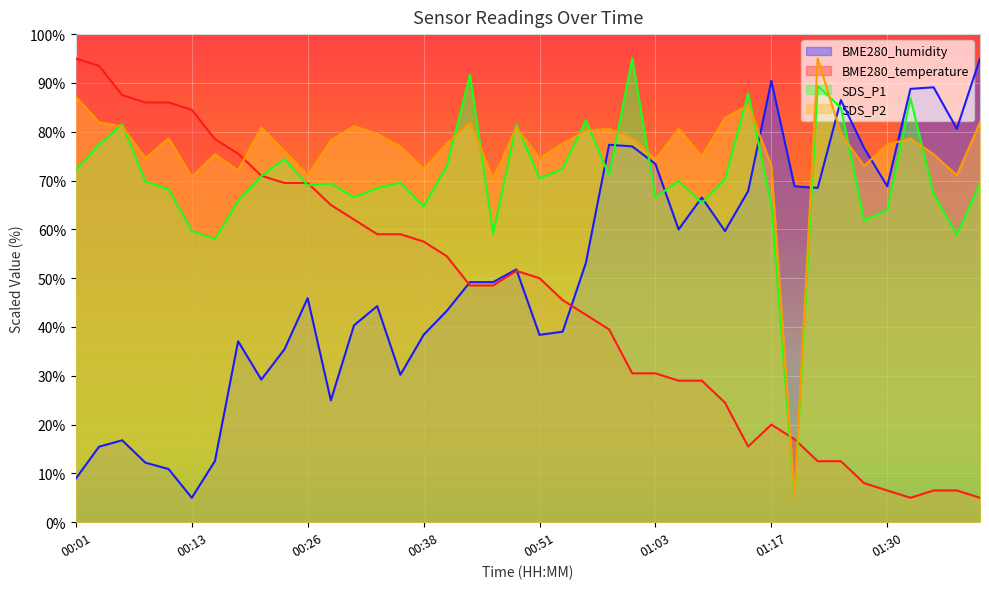

Which category has the highest value across all series?

01:40